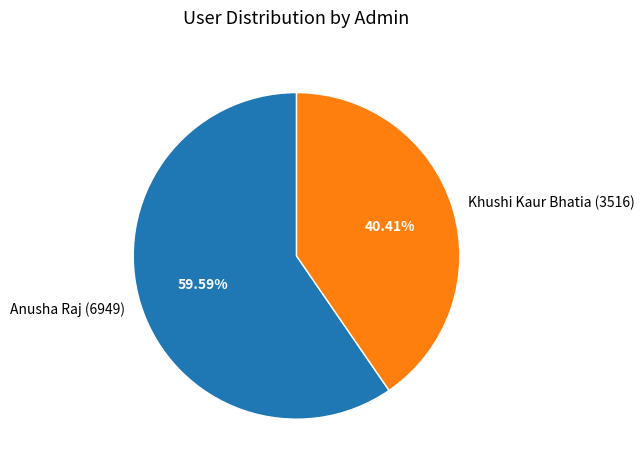

Rank the categories by value from lowest to highest.

Khushi Kaur Bhatia (3516), Anusha Raj (6949)